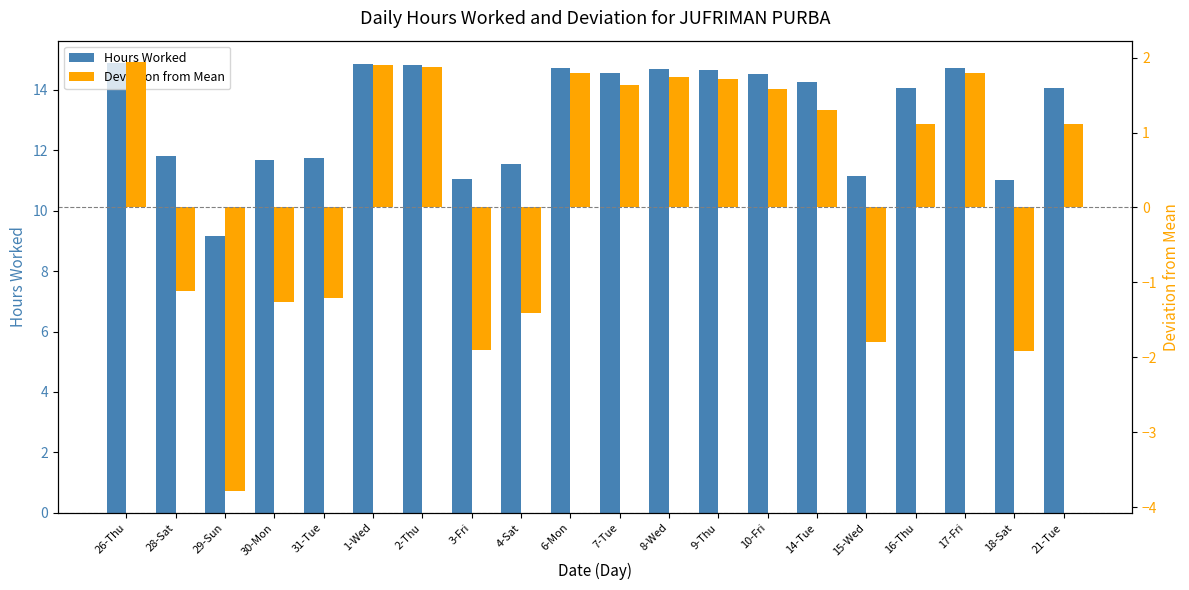

What is the label of the 20th bar from the left?

21-Tue